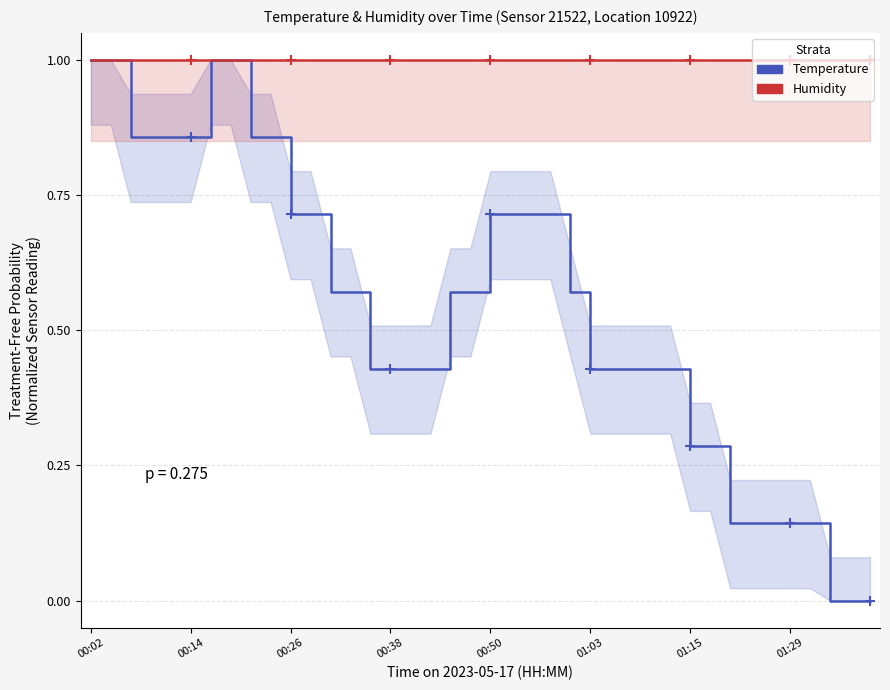

True or false: Temperature has a value of 0.7 at 27.

False